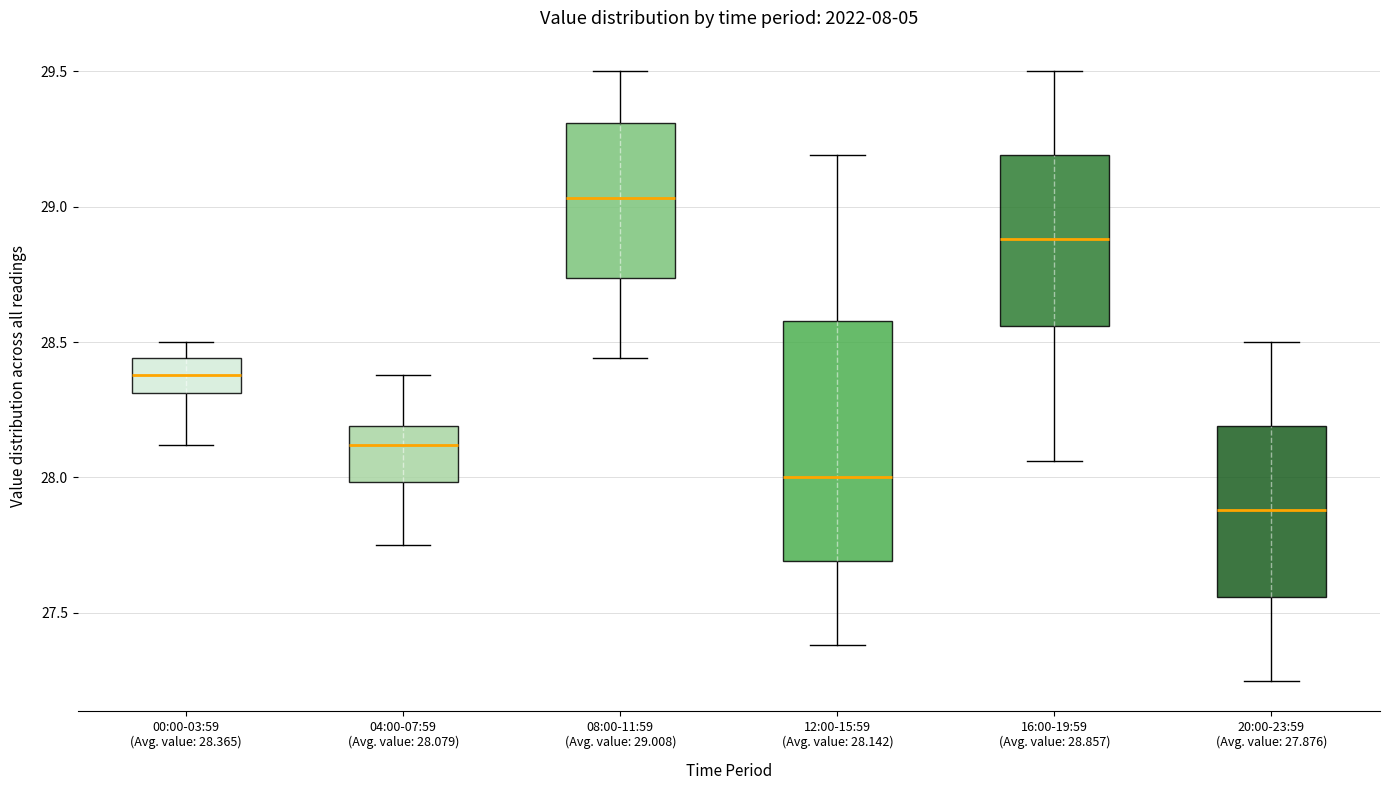

Which box is the tallest, from its lower edge to its upper edge?

12:00-15:59 (Avg. value: 28.142)